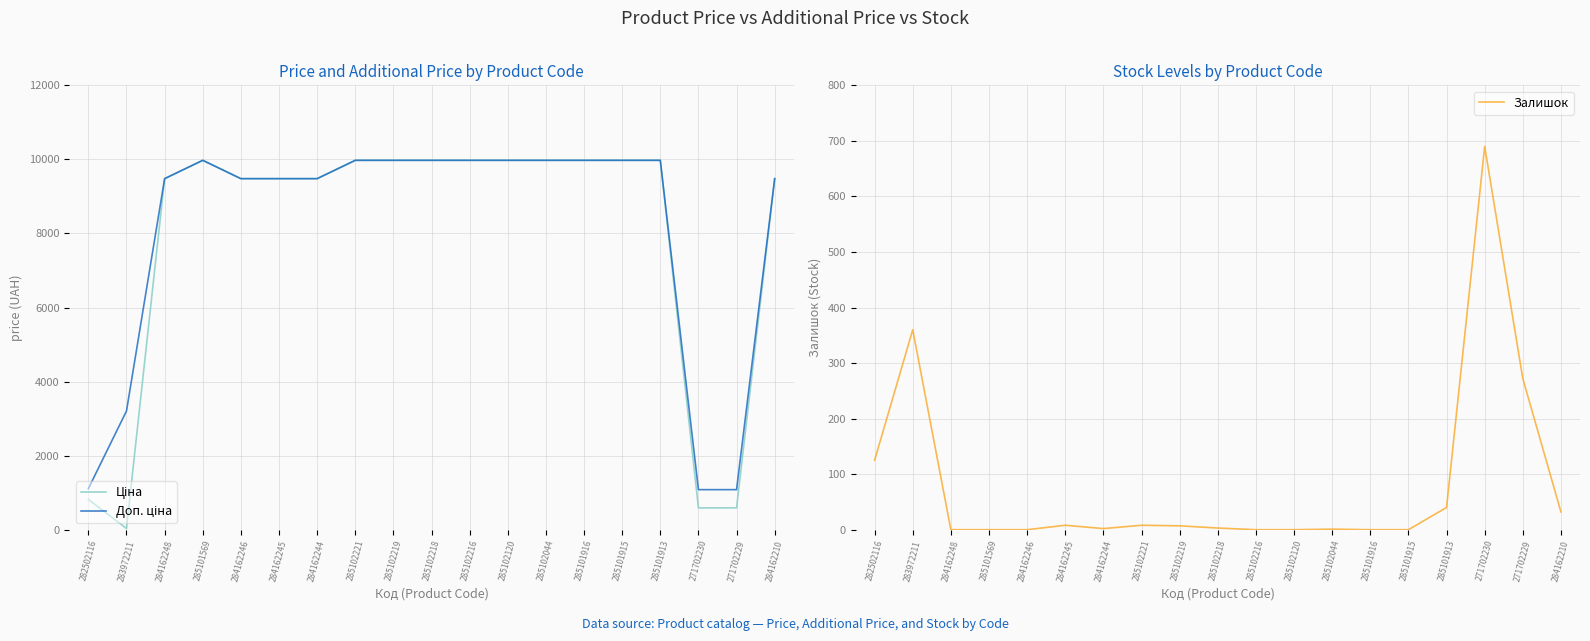

How many lines are shown in the chart?

3